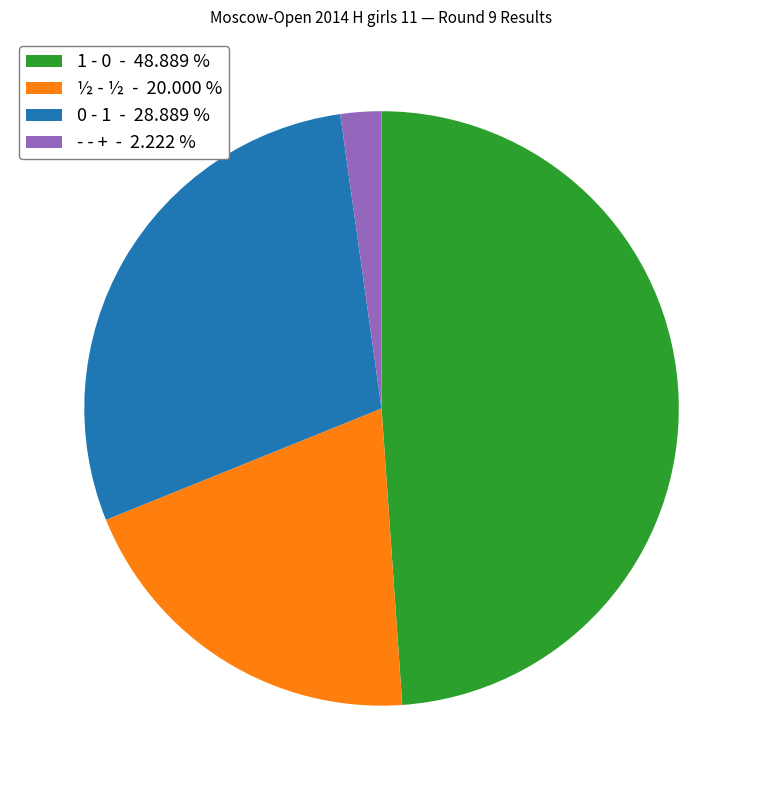

Which slice is the smallest?

- - + - 2.222 %